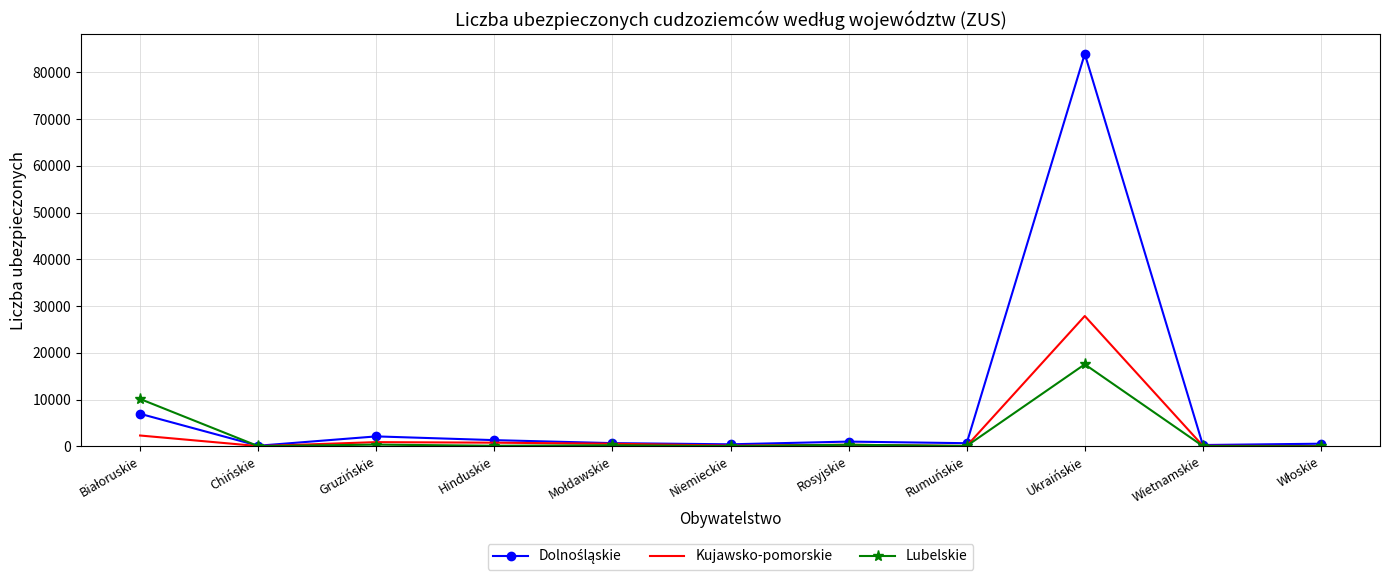

At which category is the sum across all series the highest?

Ukraińskie